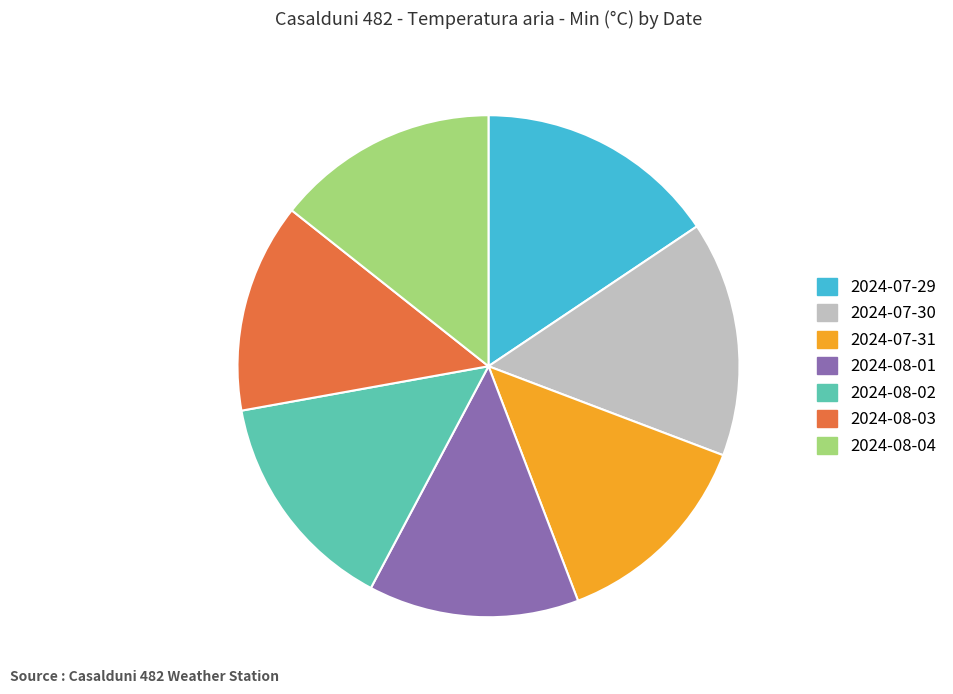

Is there any slice that represents more than half of the pie?

No